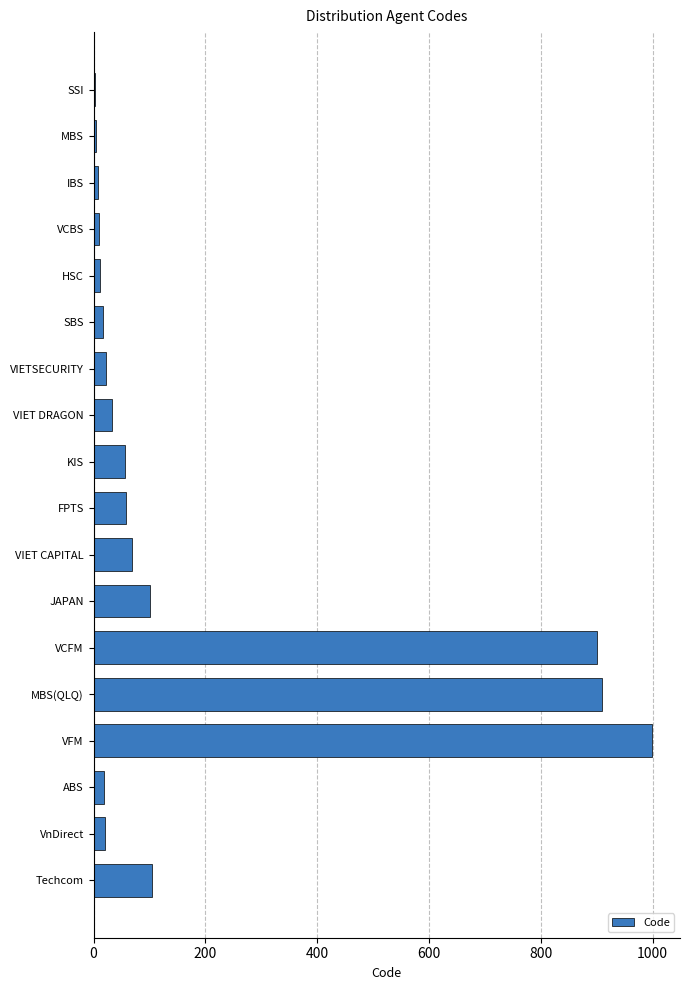

Approximately how many times larger is the value at VIET DRAGON compared to Techcom?

0.3